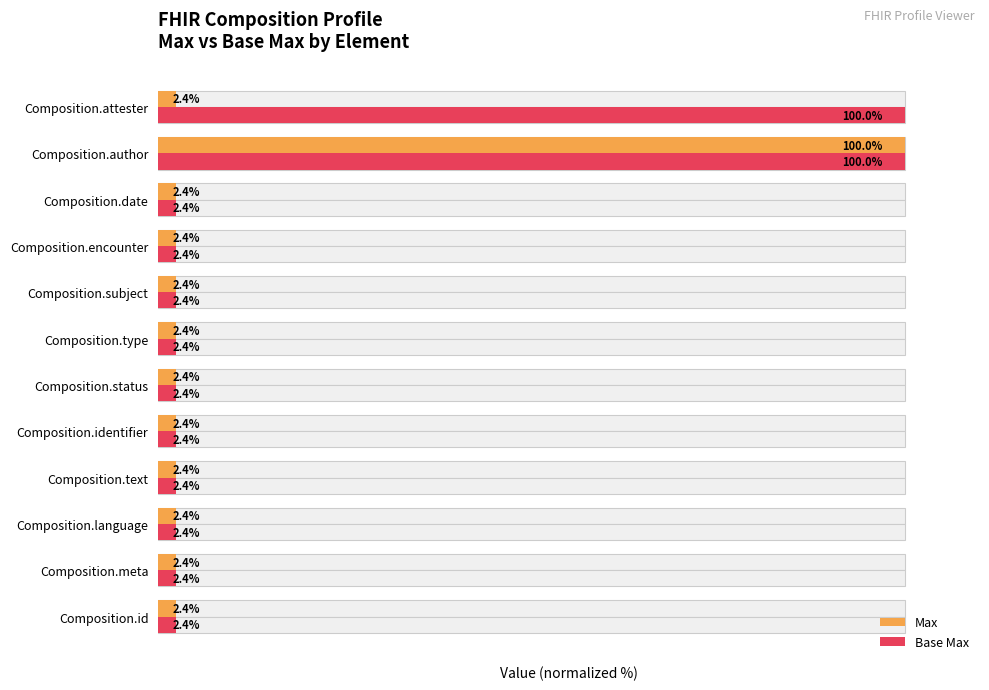

What is the average value of the Base Max series?

18.7